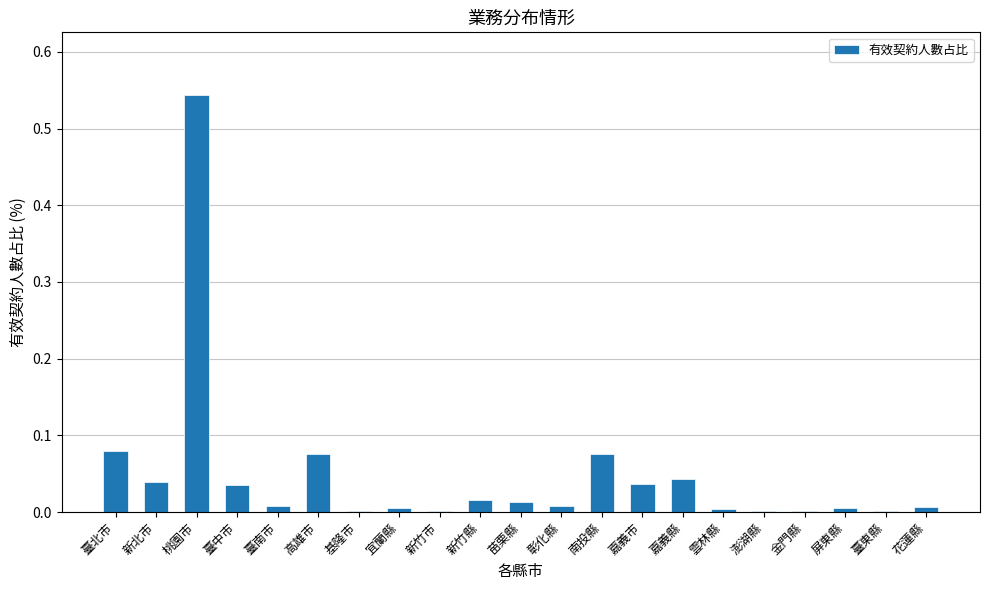

Between 新北市 and 彰化縣, which is larger?

新北市